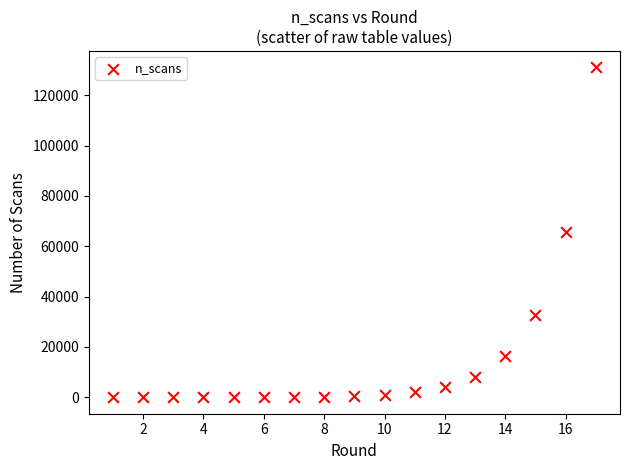

What is the range of Y values (max minus min)?

131070